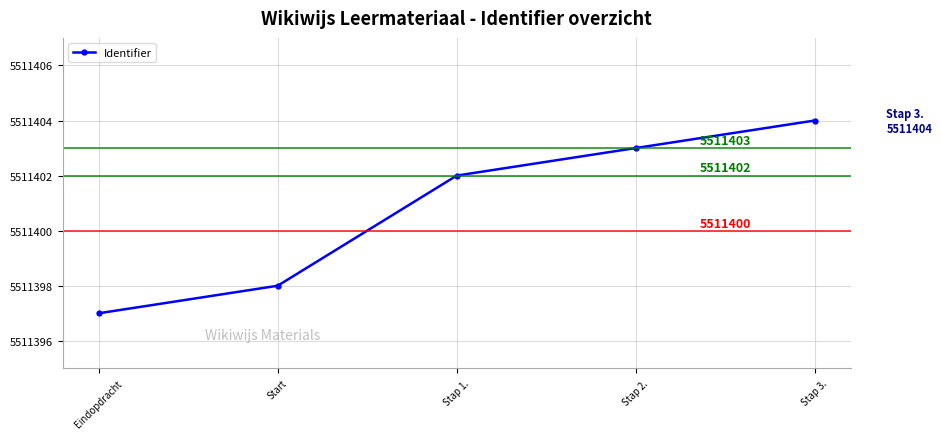

What is the sum of all values?

27557004